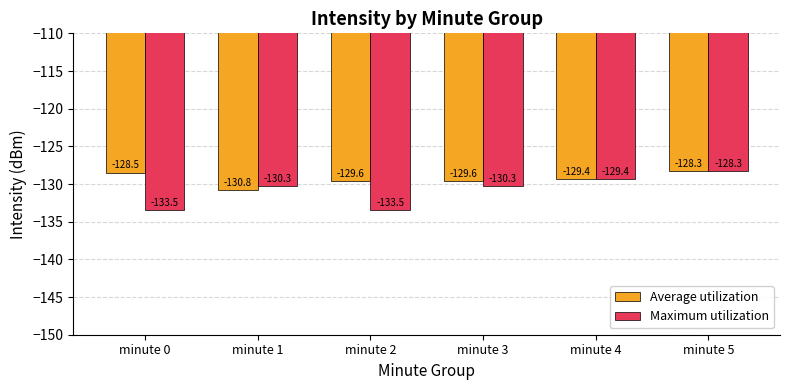

Rank the series by their average value, from highest to lowest.

Average utilization, Maximum utilization